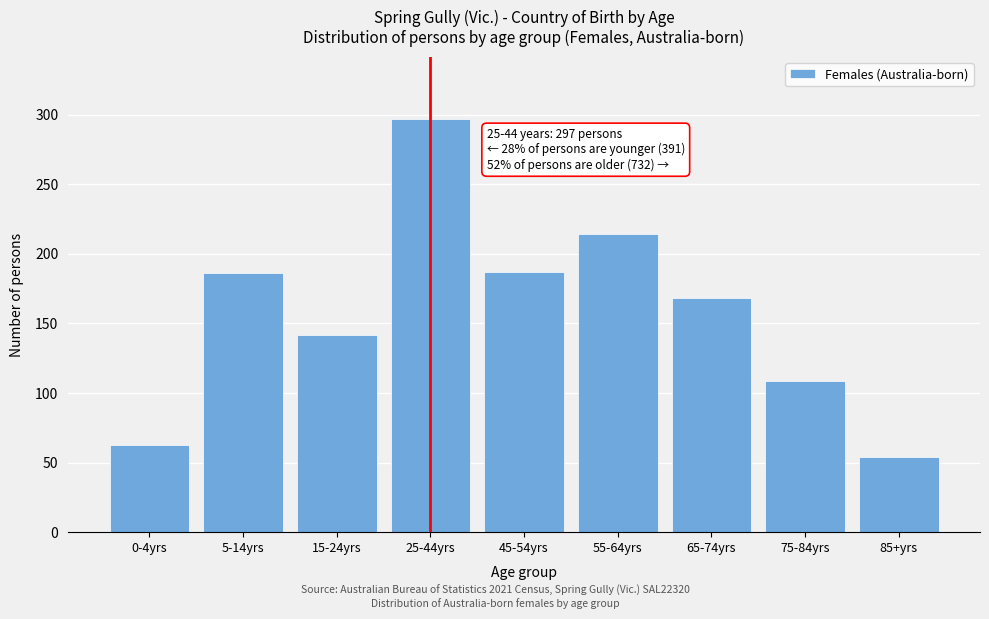

Approximately how many times larger is the value at 15-24yrs compared to 85+yrs?

2.6